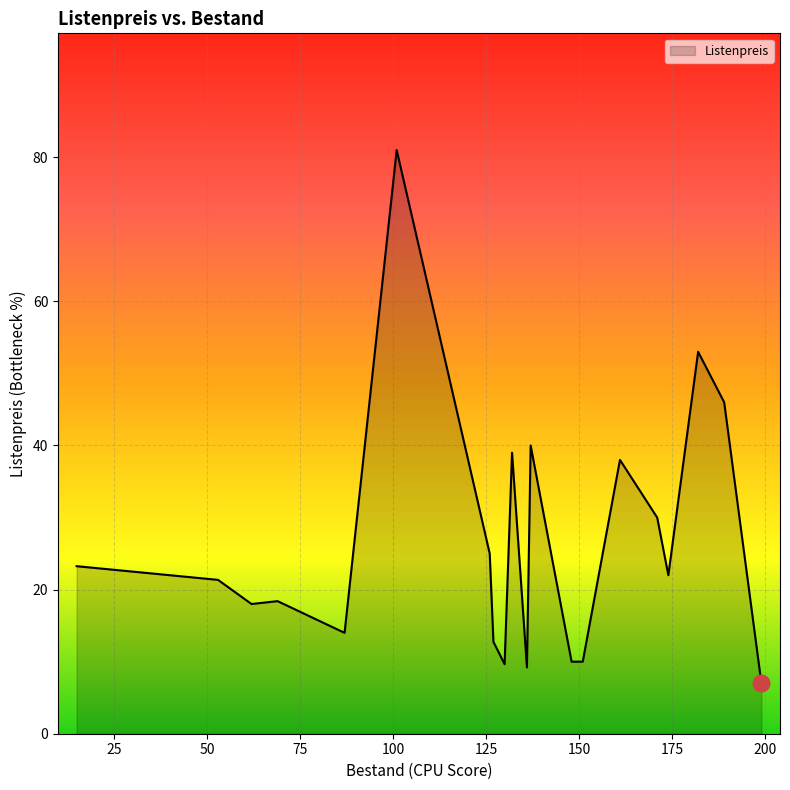

What is the minimum value shown in the chart?

7.0